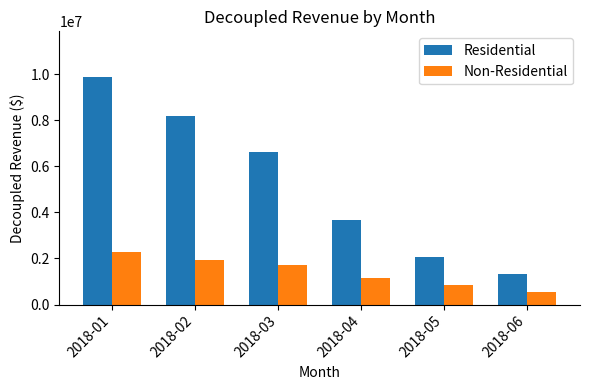

At how many categories does at least one series exceed 6673295?

2